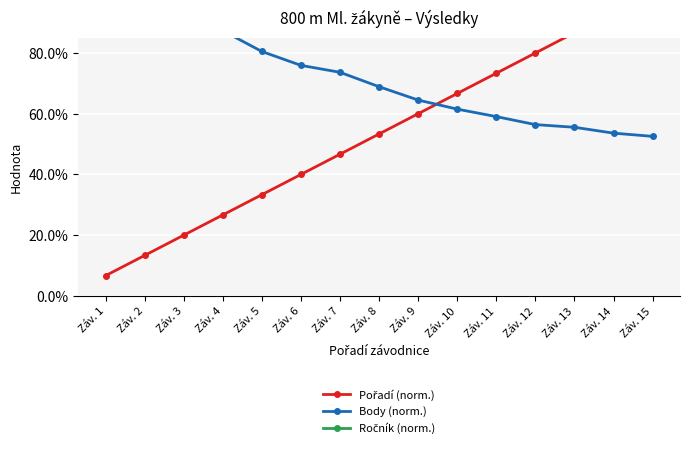

Which series changed the most between Záv. 5 and Záv. 13?

Pořadí (norm.)